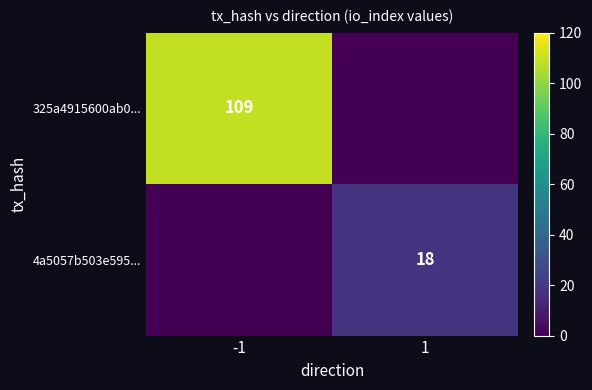

What is the difference between the highest and lowest values at 1?

18